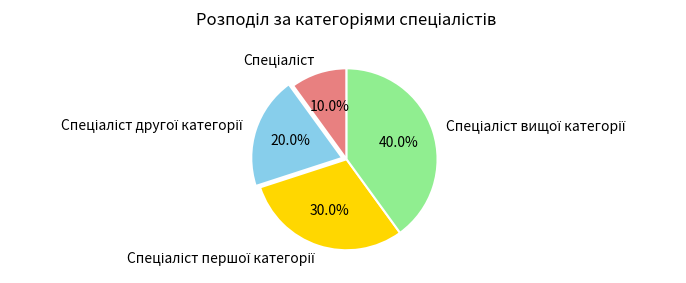

Is there any slice that represents more than half of the pie?

No